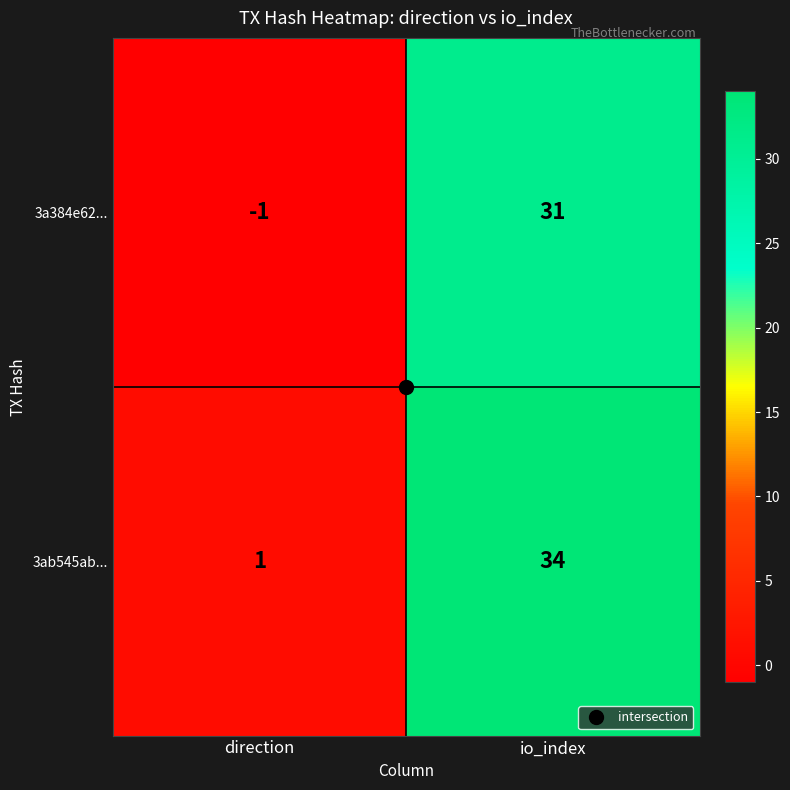

Rank the series by their average value, from lowest to highest.

3a384e62..., 3ab545ab...